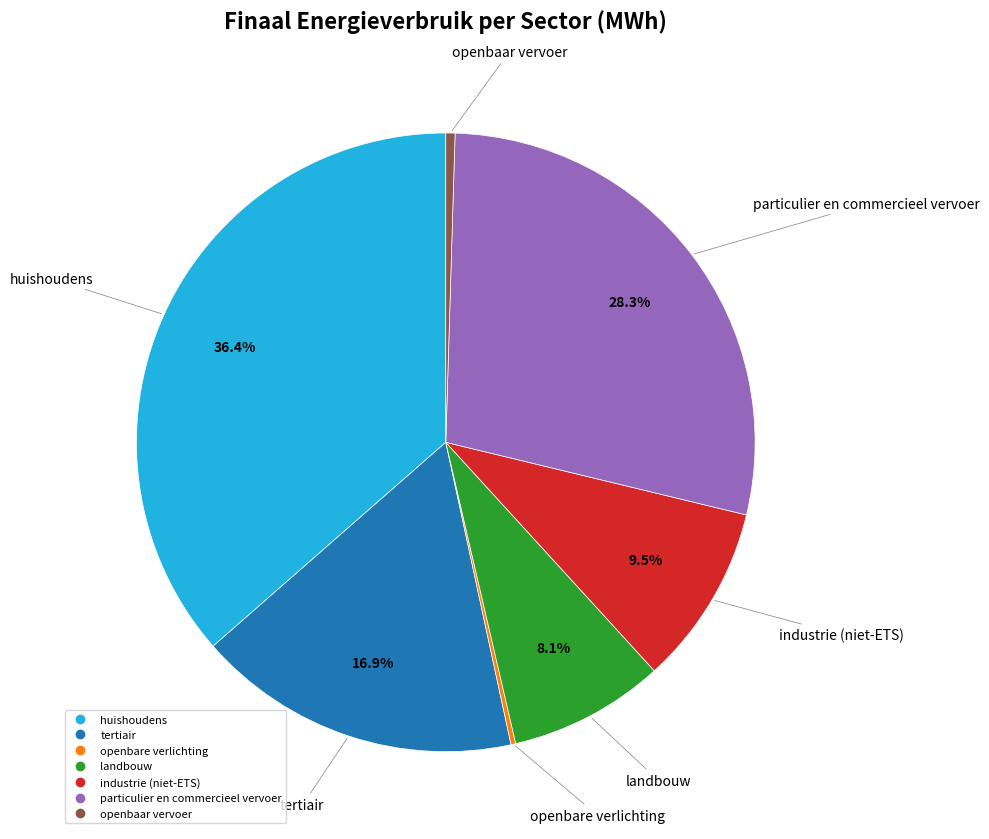

Which has a higher value, tertiair or huishoudens?

huishoudens